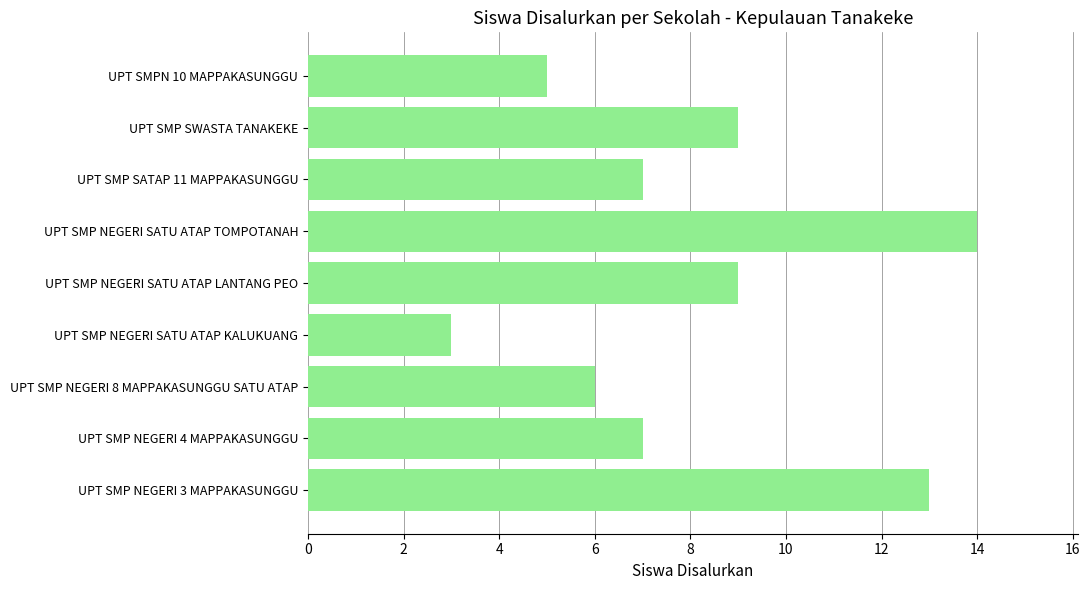

True or false: the data shows 3 at UPT SMP NEGERI SATU ATAP KALUKUANG.

True